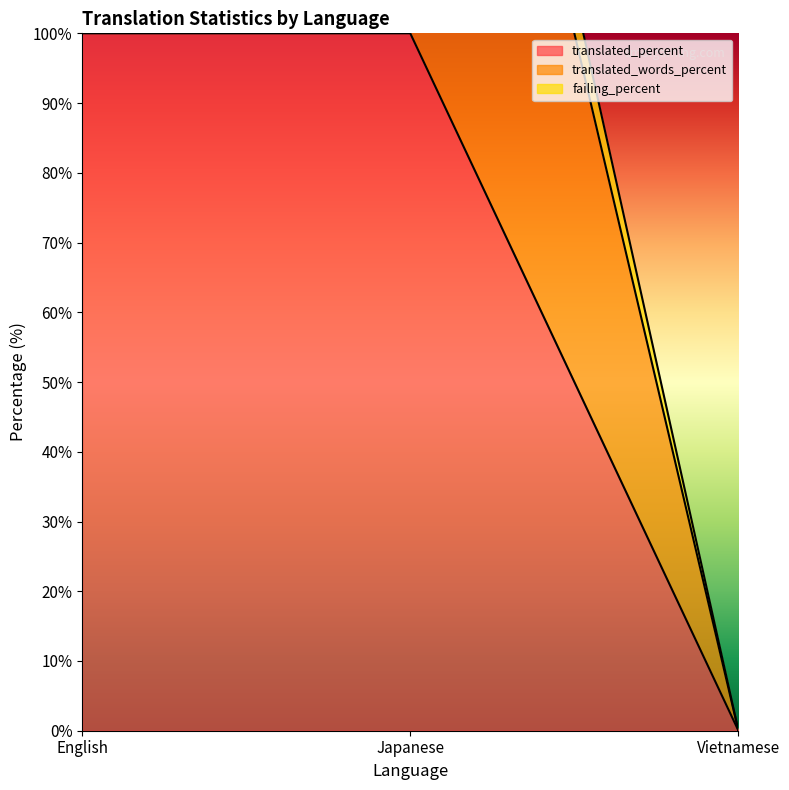

Between Vietnamese and Japanese, which is larger?

Japanese